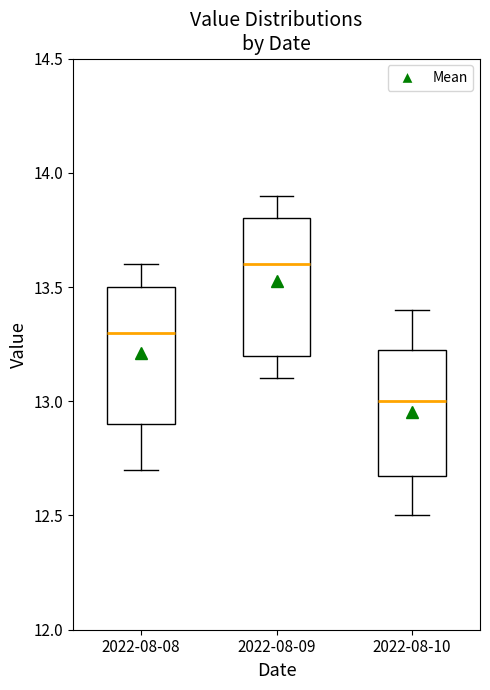

Reading left to right, read every box against the y-axis: the position of its median line, the range the box covers, and the ends of its whiskers. The values are not printed on the chart, so give them approximately, as read against the axis.

2022-08-08: median 13.30, box 12.90 to 13.50, whiskers 12.70 to 13.60
2022-08-09: median 13.60, box 13.20 to 13.80, whiskers 13.10 to 13.90
2022-08-10: median 13.00, box 12.70 to 13.25, whiskers 12.50 to 13.40